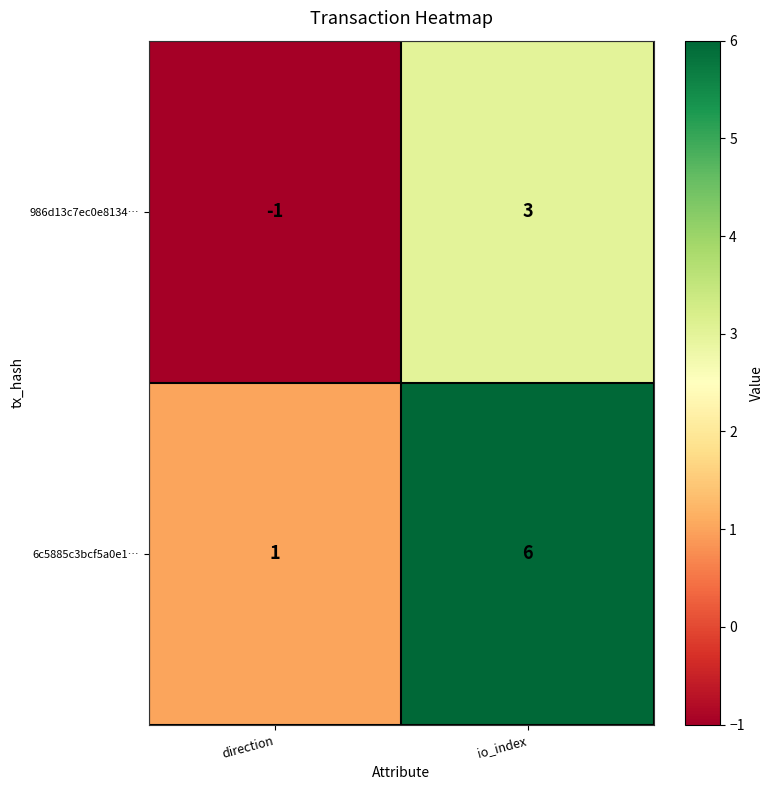

Reading right to left, transcribe all the data shown in this chart.

986d13c7ec0e8134…: io_index=3	direction=-1
6c5885c3bcf5a0e1…: io_index=6	direction=1